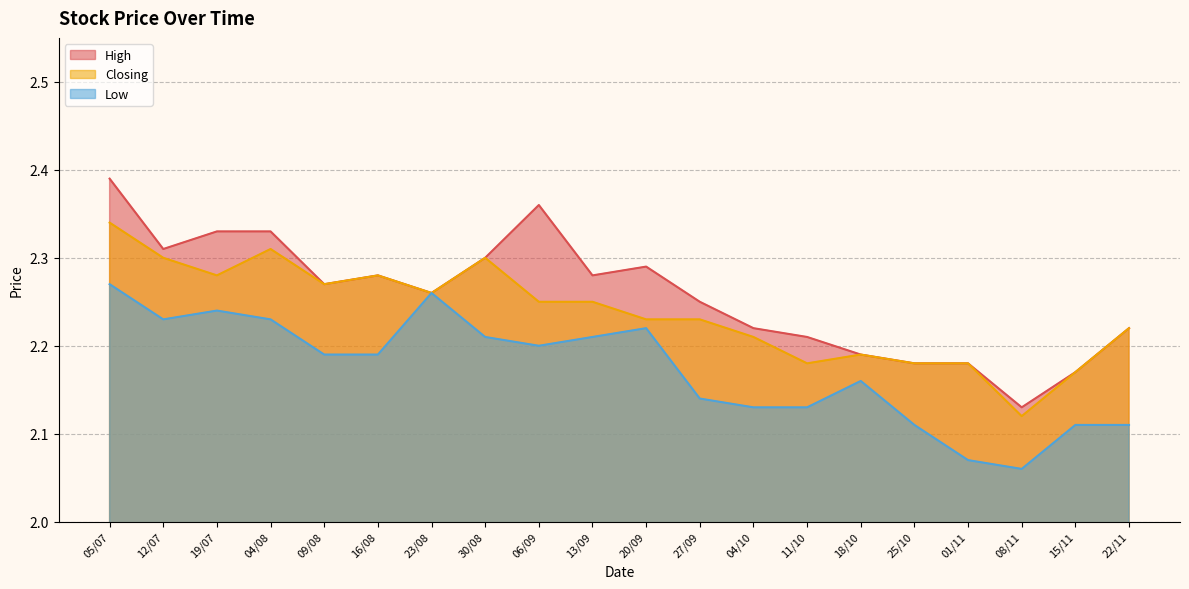

What is the sum of the Closing values at 13/09 and 04/10?

4.5